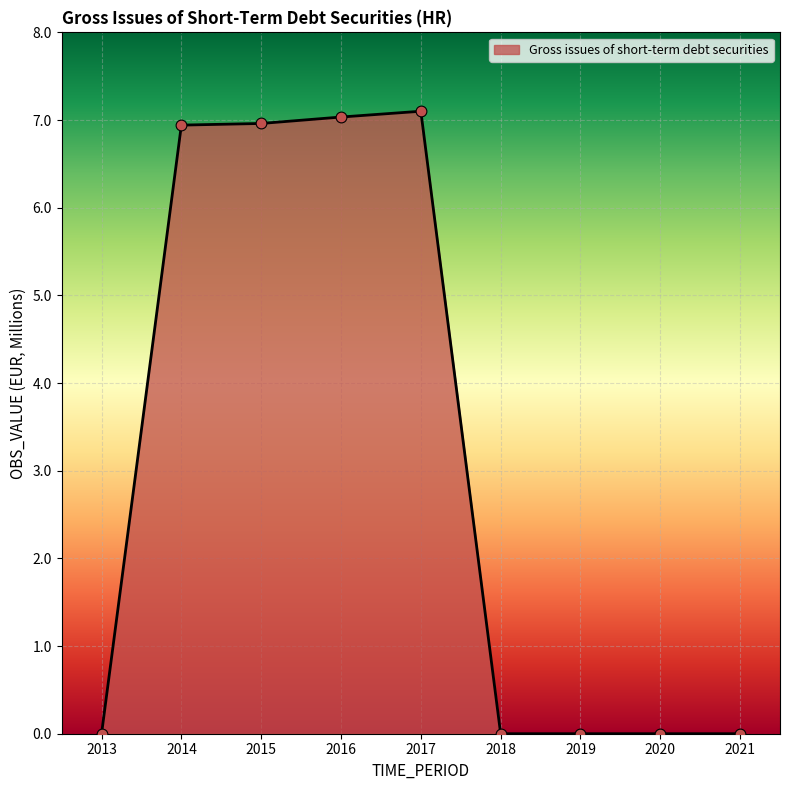

What is the change in value from 2014 to 2021?

-6.9